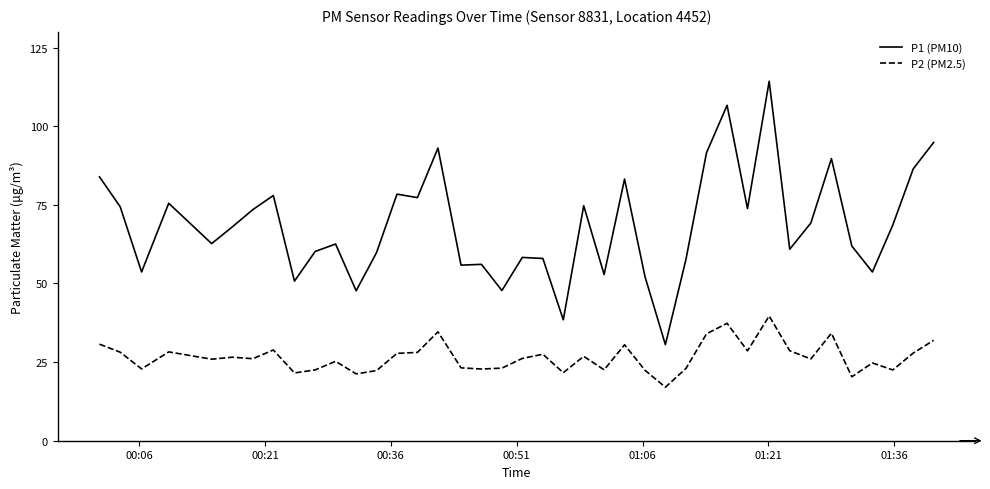

True or false: P2 (PM2.5) and P1 (PM10) cross at least once.

False